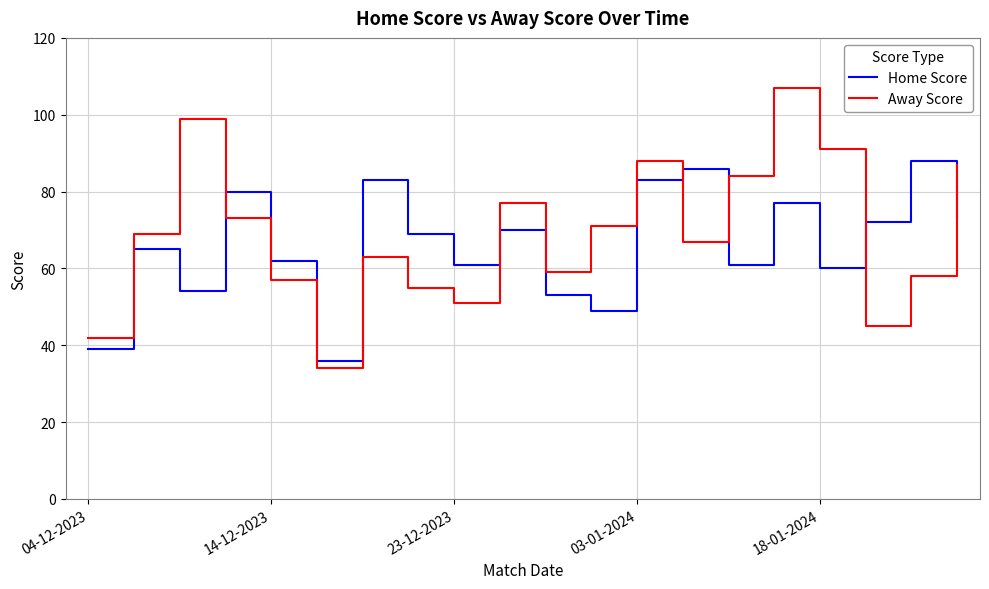

Count the number of categories in the chart.

20